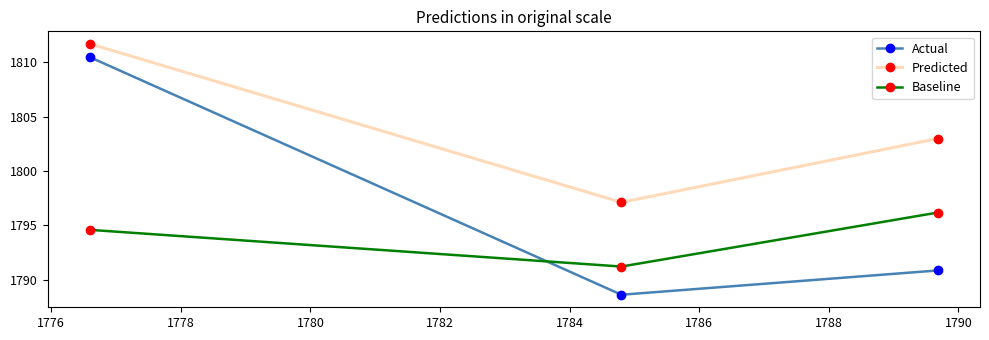

What is the greatest value displayed?

1811.7